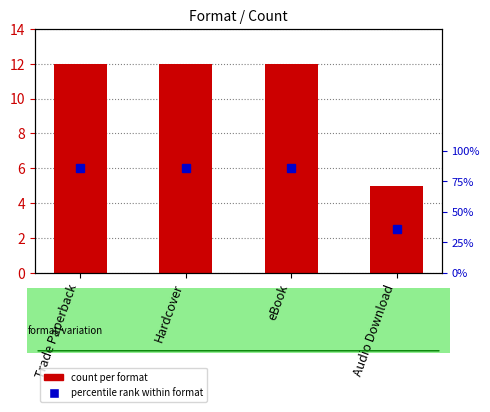

The value at Trade Paperback is 19. True or false?

False